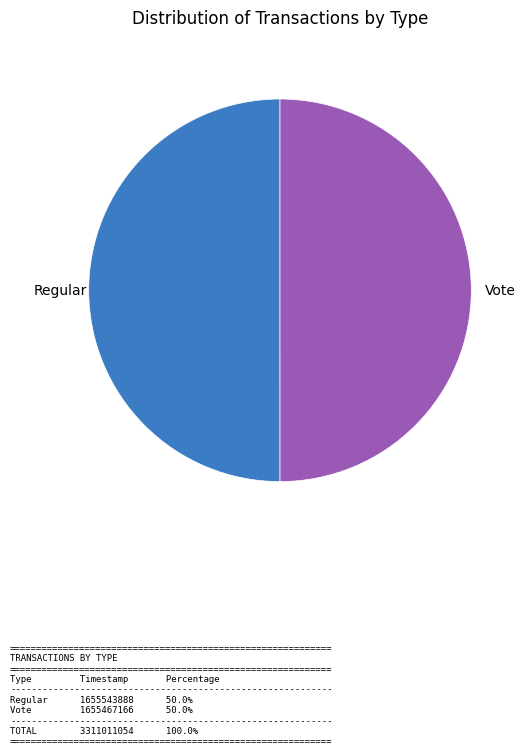

Is it true that Regular is 50% of the pie?

True